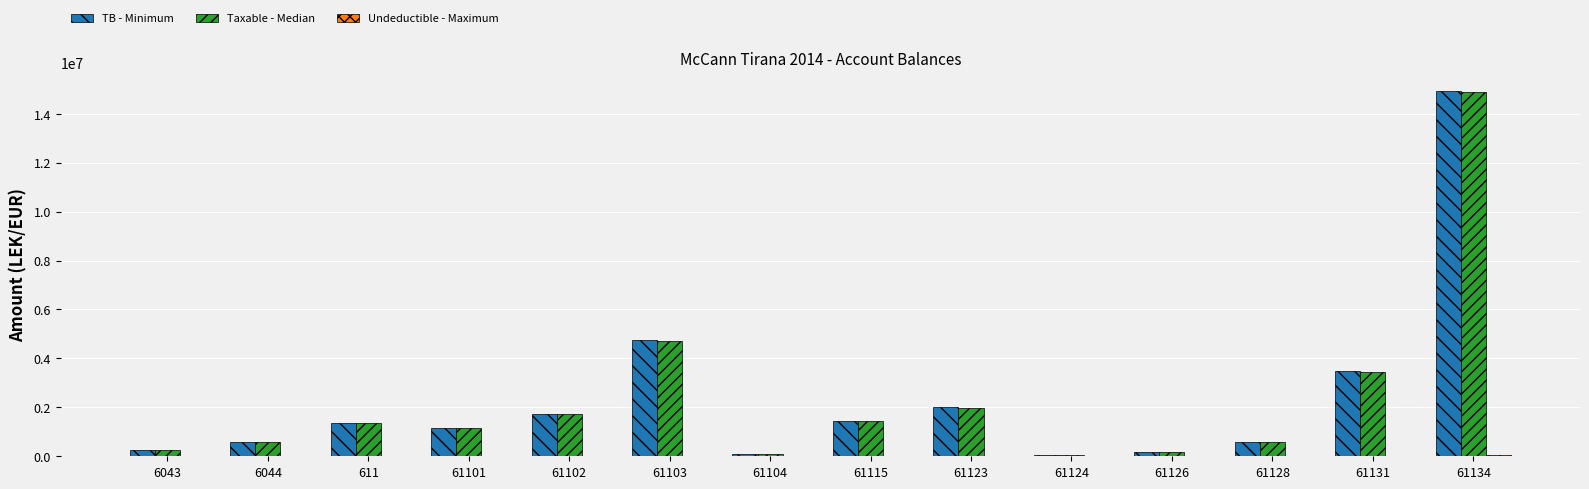

Between 61101 and 61134, which series saw the biggest shift?

TB - Minimum